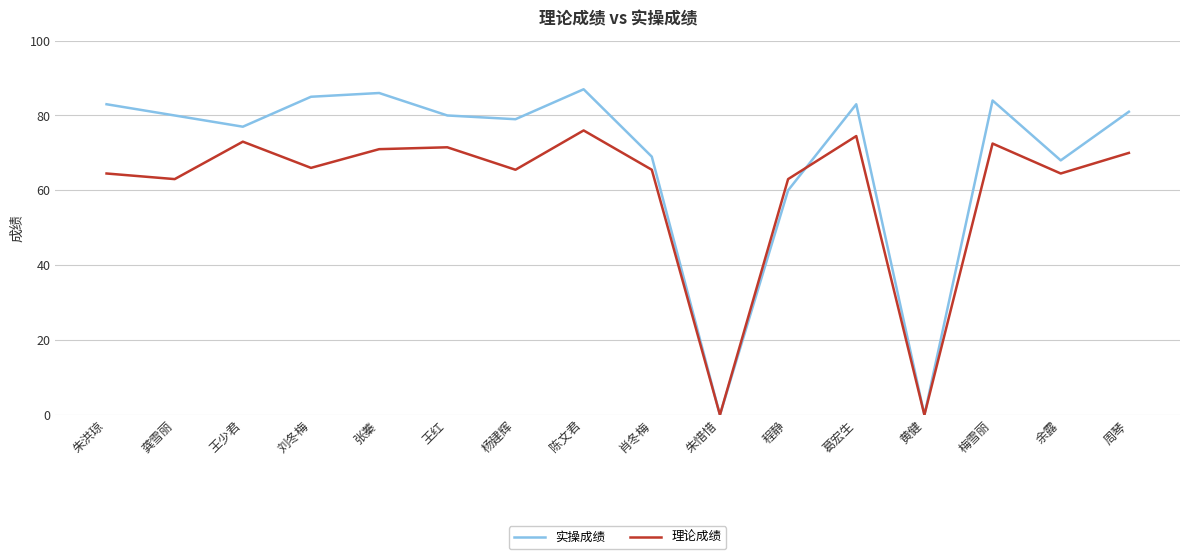

The 实操成绩 series shows 0.0 at 朱惜惜. True or false?

True